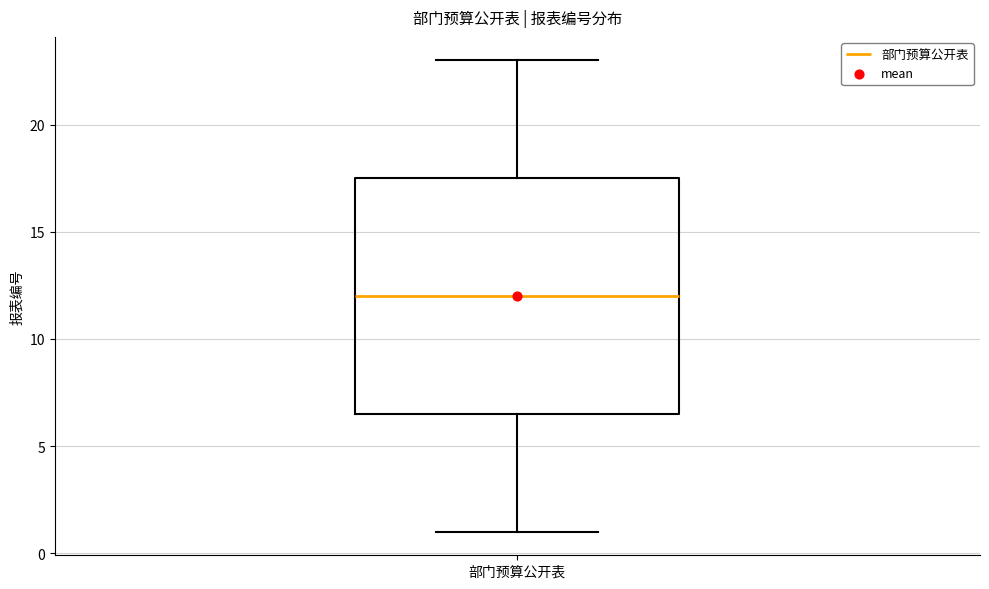

Where does the upper whisker of the box for 部门预算公开表 end on the y-axis? The values are not printed on the chart, so give them approximately, as read against the axis.

23.0